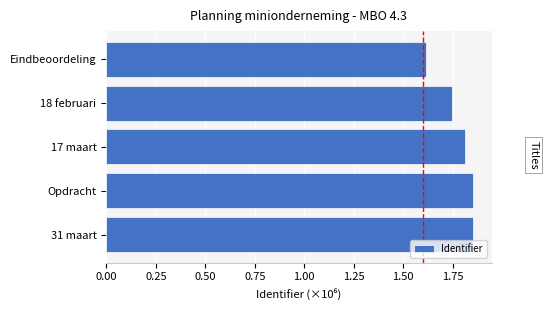

At which label is the value closest to 1?

Eindbeoordeling